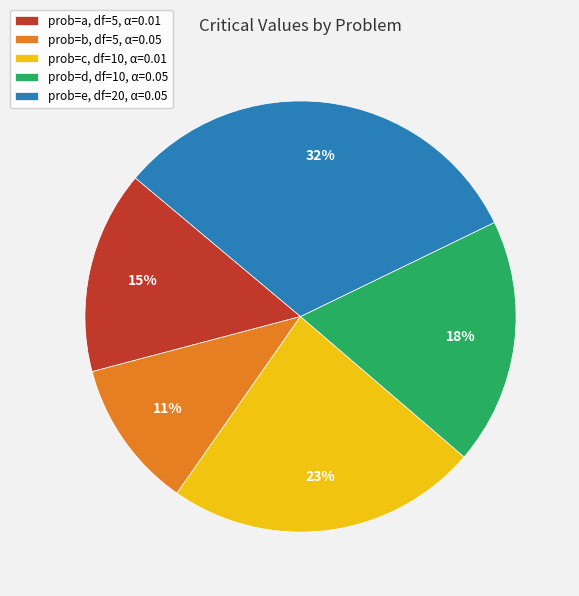

Does any single category account for the majority?

No